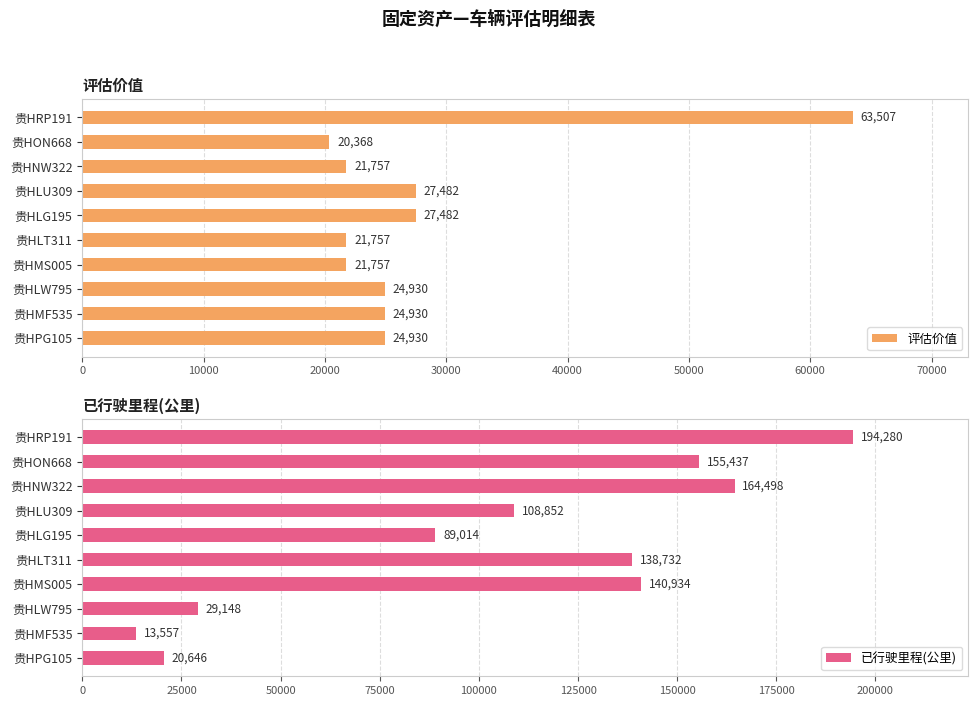

What are all the series names shown in the legend?

评估价值, 已行驶里程(公里)